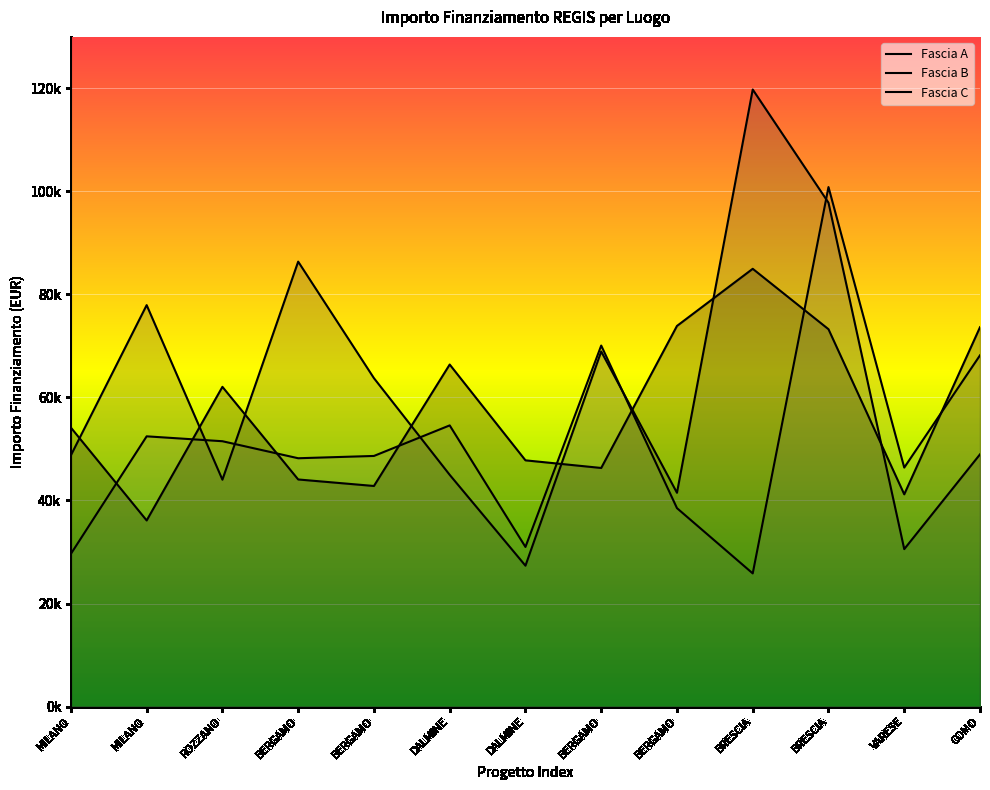

What is the sum of all Fascia A values?

746676.0